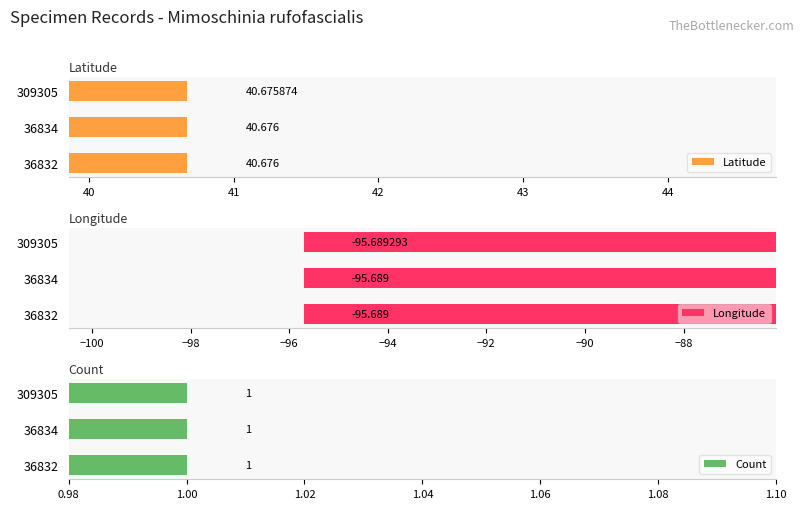

How many groups of bars are there?

3